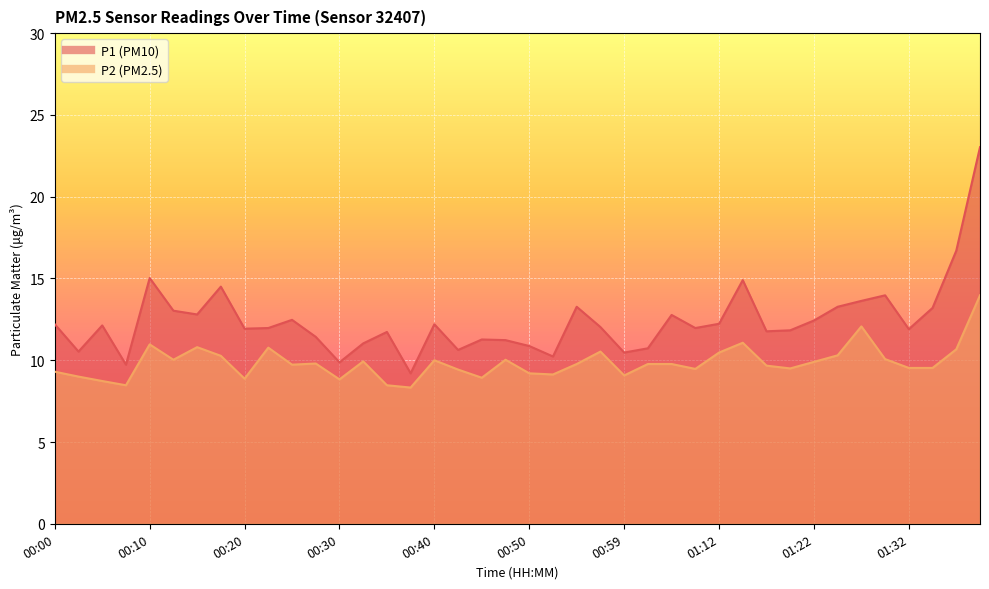

What position from the right is 00:50?

20